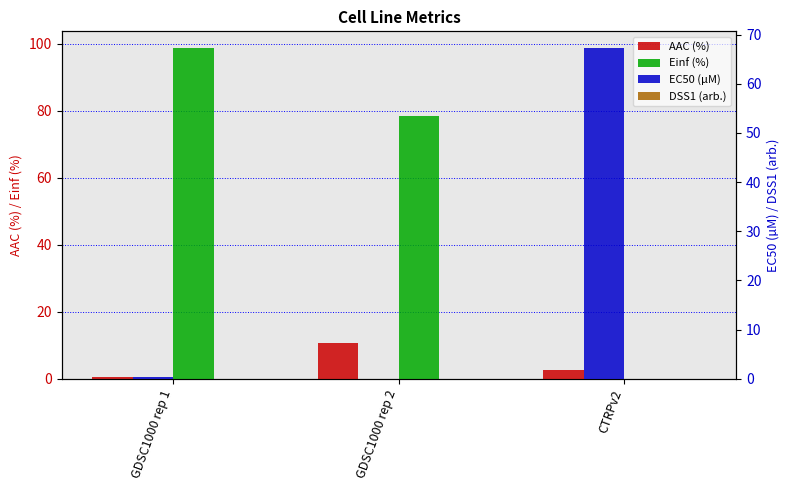

True or false: AAC (%) has a value of 10.8 at GDSC1000 rep 2.

True